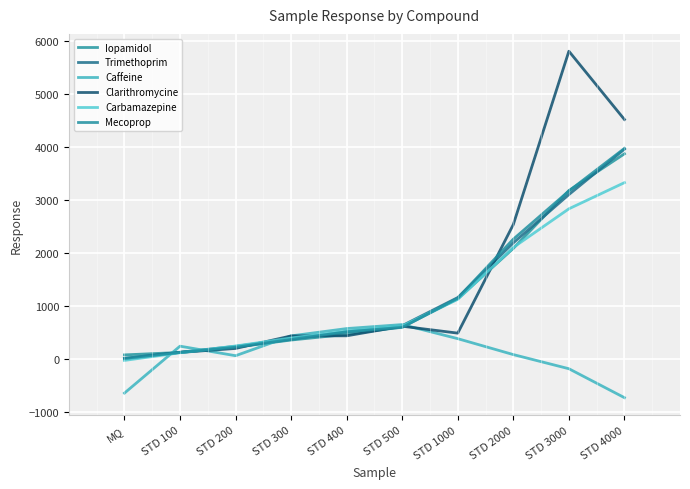

How many distinct data groups are displayed?

6